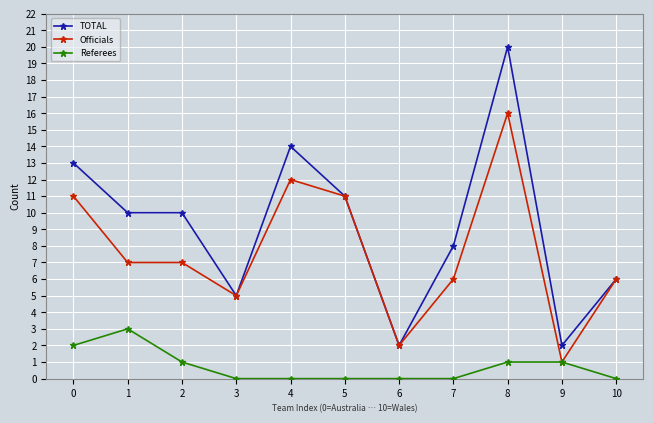

What are all the series names shown in the legend?

TOTAL, Officials, Referees